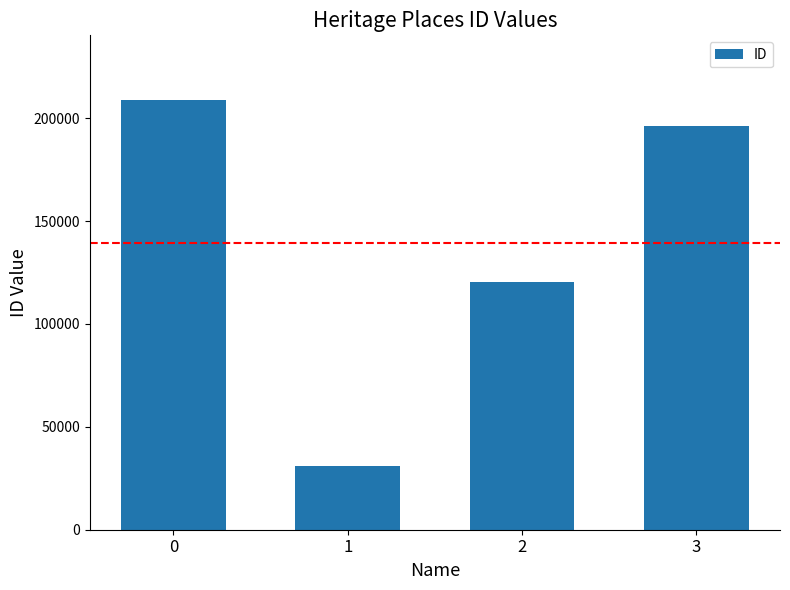

What is the value of the 1st bar from the left?

208949